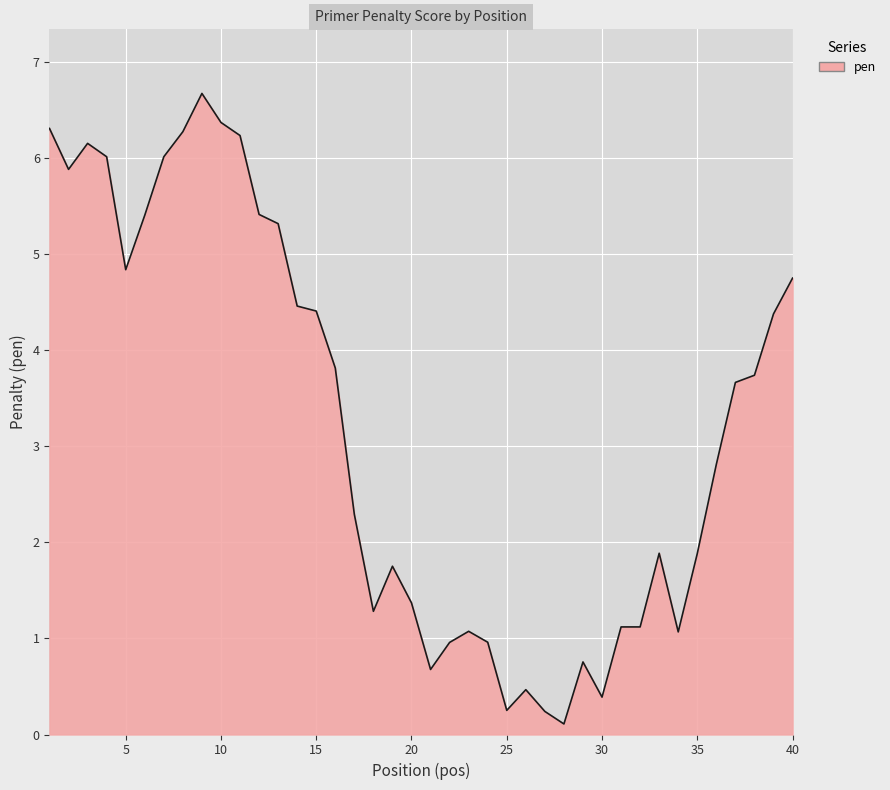

What is the greatest value displayed?

6.7